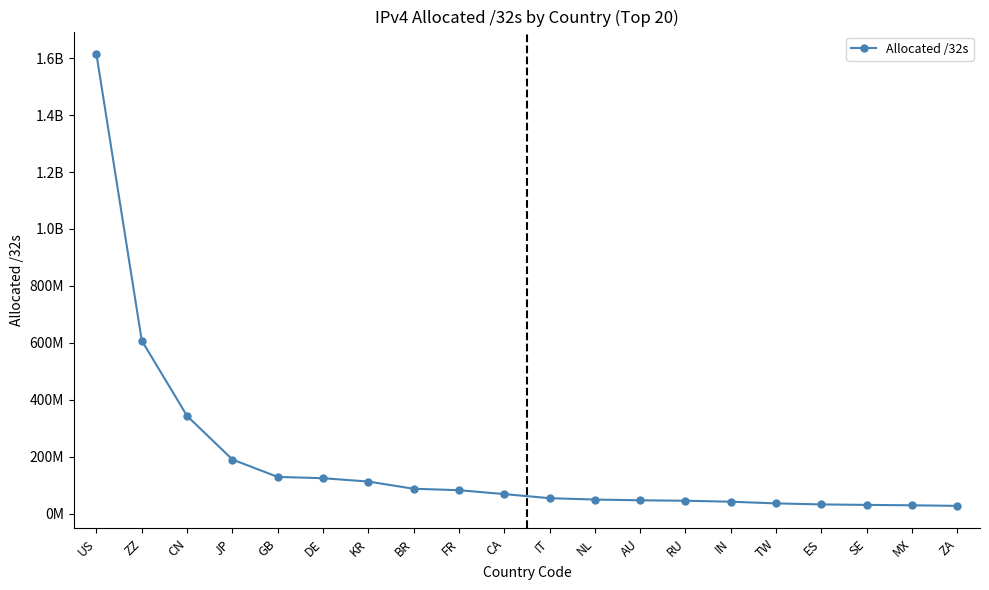

Is this an area chart (filled region under the line)?

No